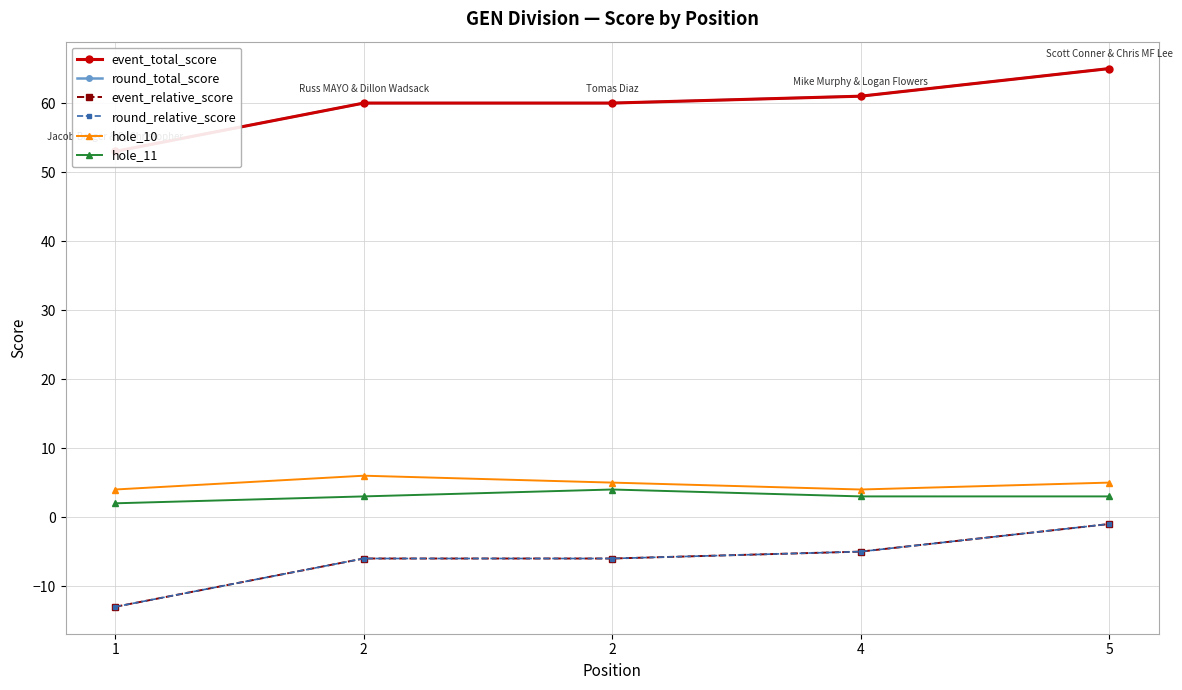

The value of event_relative_score at 5 is -1. True or false?

True